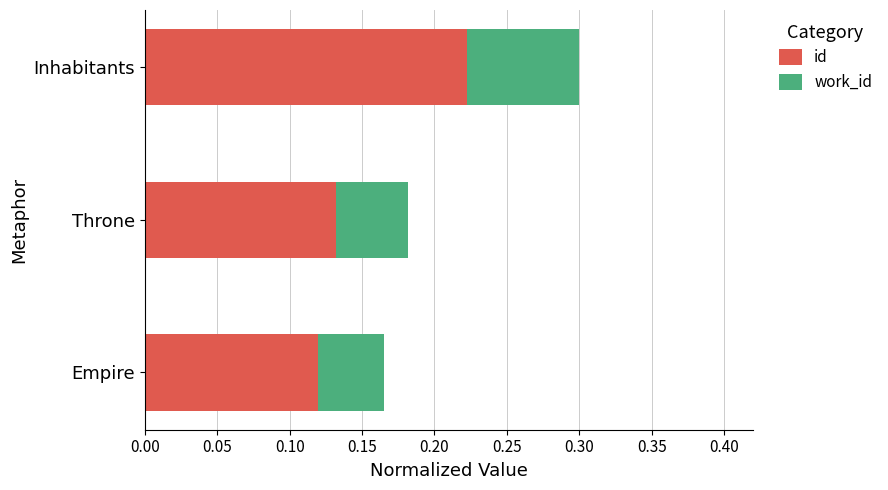

True or false: id has a value of 0.3 at Inhabitants.

False